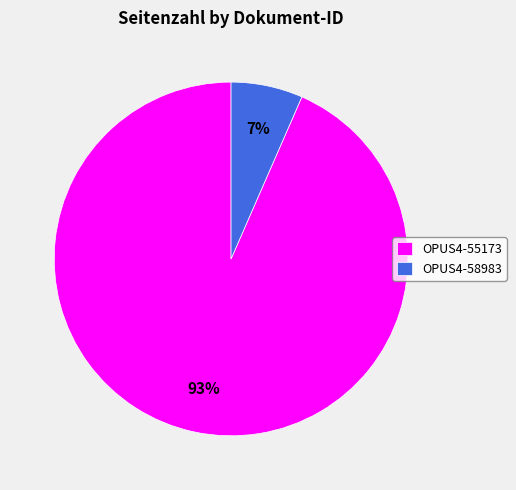

To the nearest percent, what is the average slice percentage?

50%